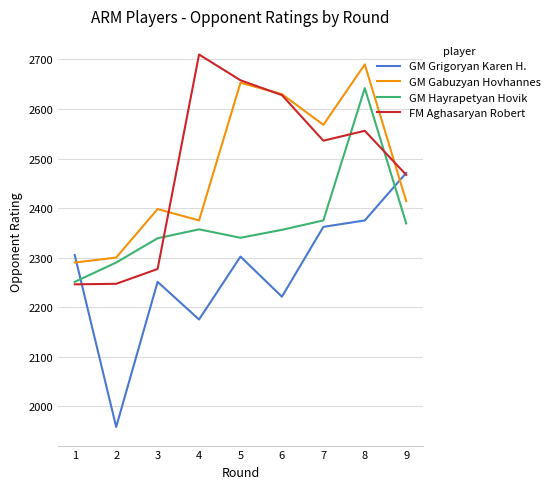

True or false: FM Aghasaryan Robert and GM Hayrapetyan Hovik cross at least once.

True